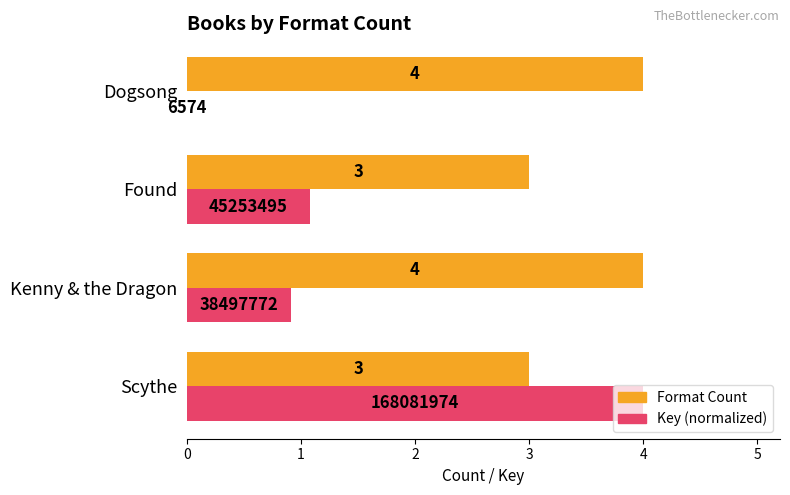

Which series has the largest range (max minus min)?

Key (normalized)